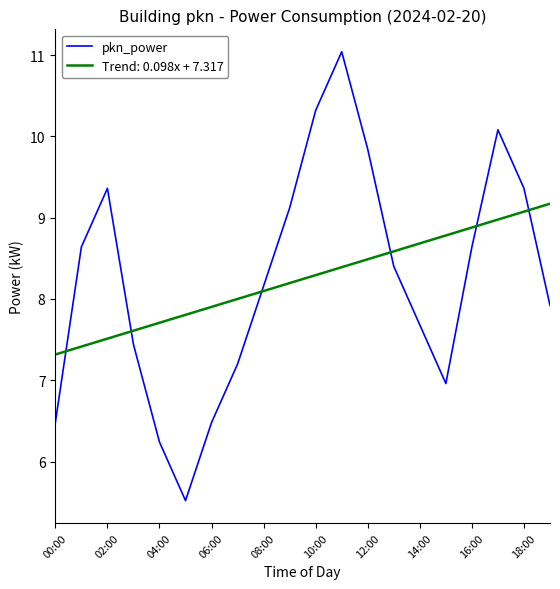

List the series in order of their peak value, lowest first.

Trend: 0.098x + 7.317, pkn_power